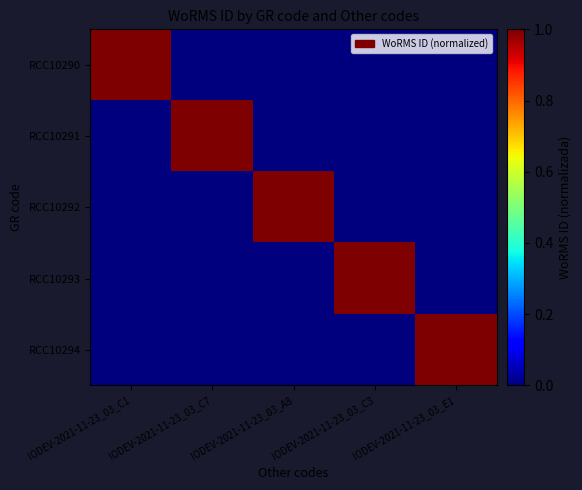

At which category is the sum across all series the highest?

IODEV-2021-11-23_03_C1